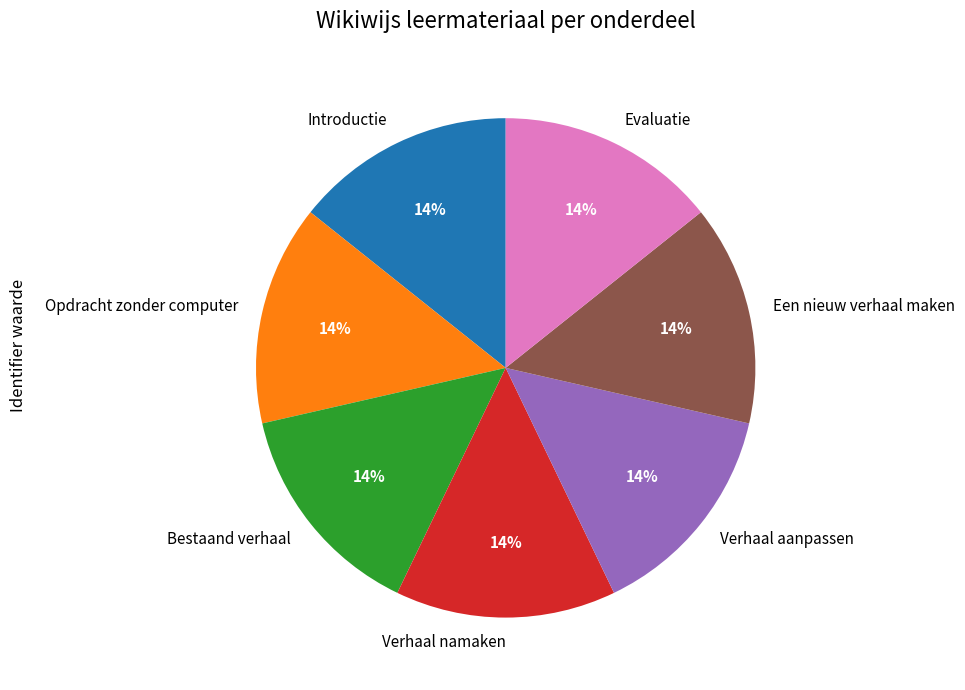

What percentage is the Introductie slice, to the nearest percent?

14%